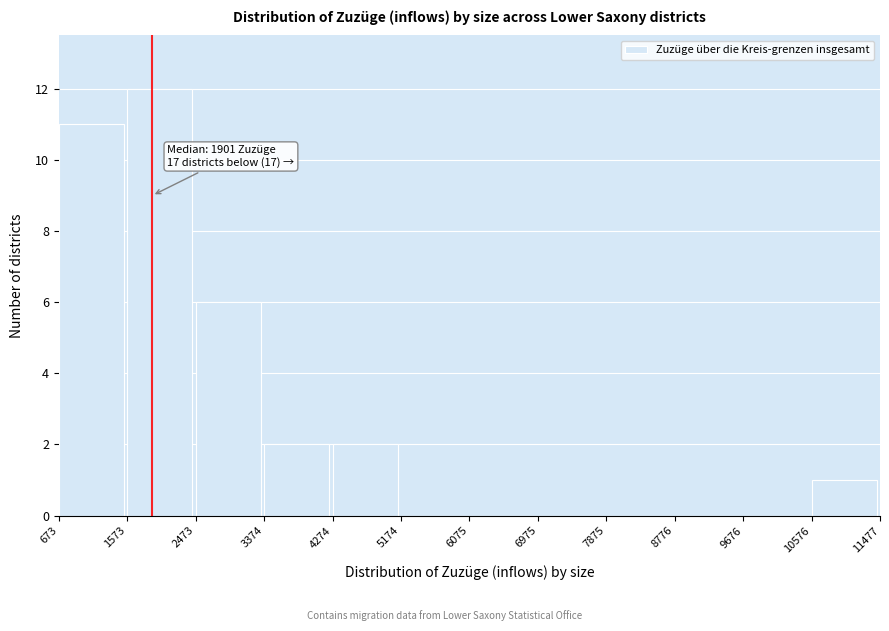

Over which range of the x-axis is the bar tallest?

1573 to 2473